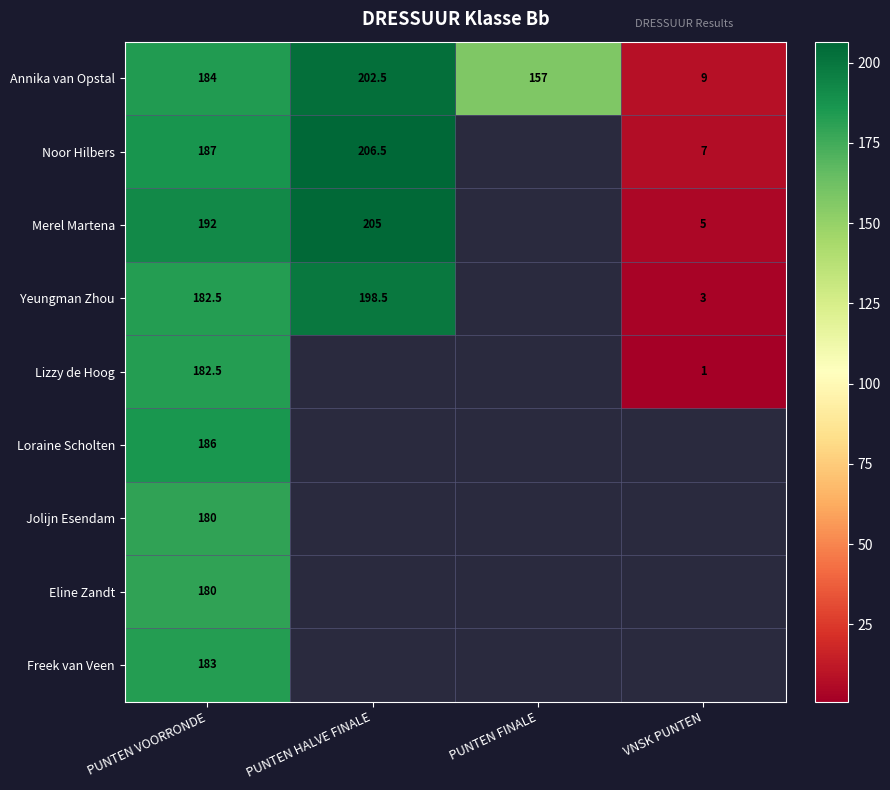

What is the spread (max minus min) of values at PUNTEN VOORRONDE?

12.0